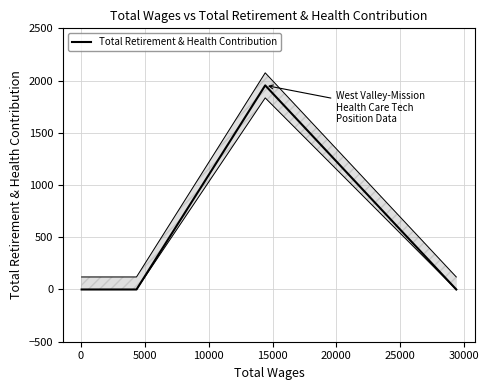

How many interior local peaks (higher than both neighbors) does the data have?

1